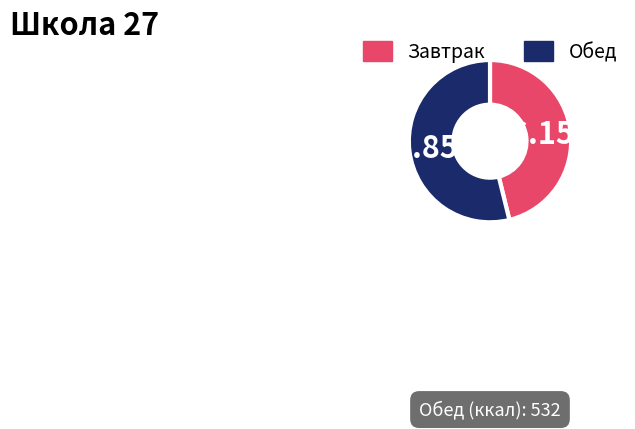

Is there any slice that represents more than half of the pie?

Yes